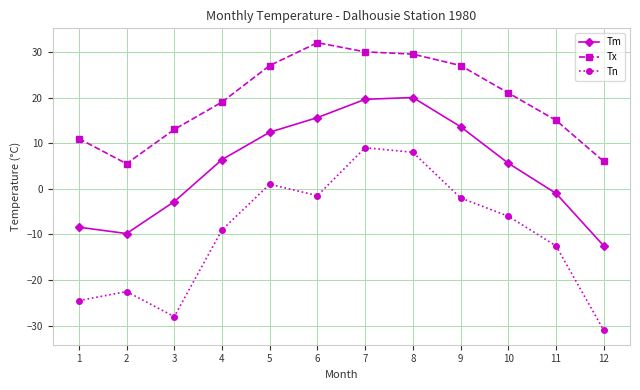

Is the value of Tm at 2 greater than the value of Tx at 2?

No